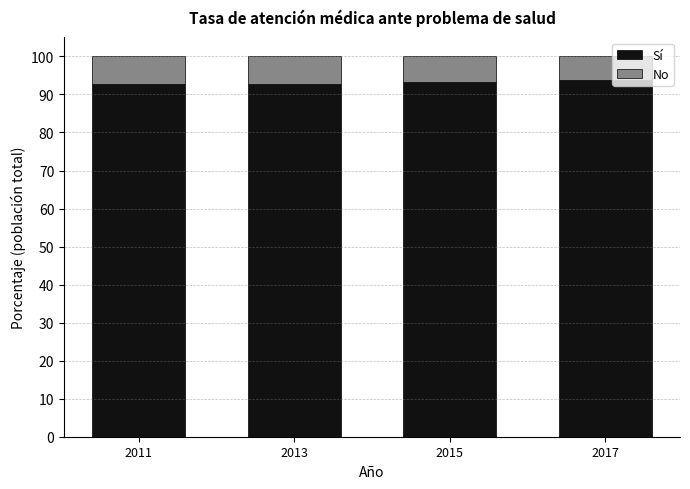

What is the total value across all series at 2013?

100.0